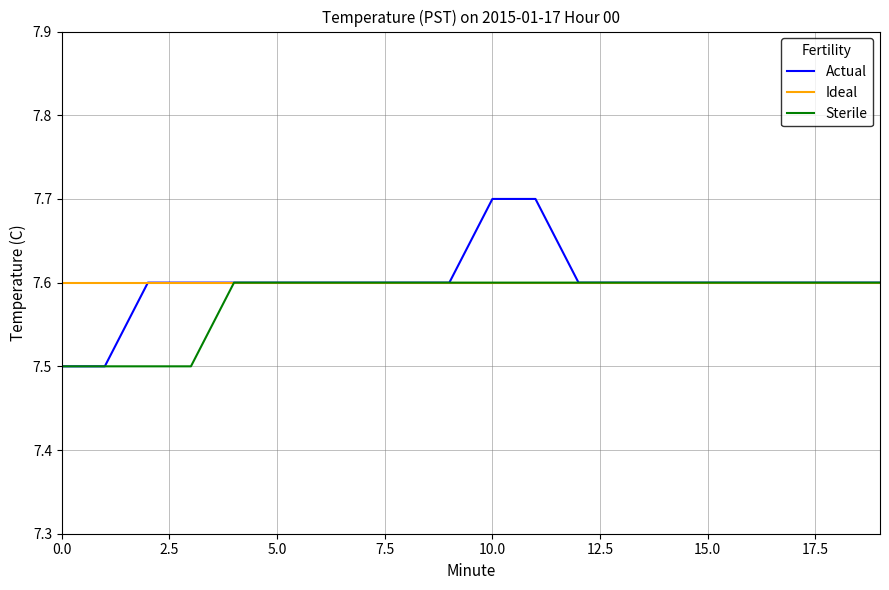

What is the difference between the maximum and second lowest values in the Actual series?

0.2